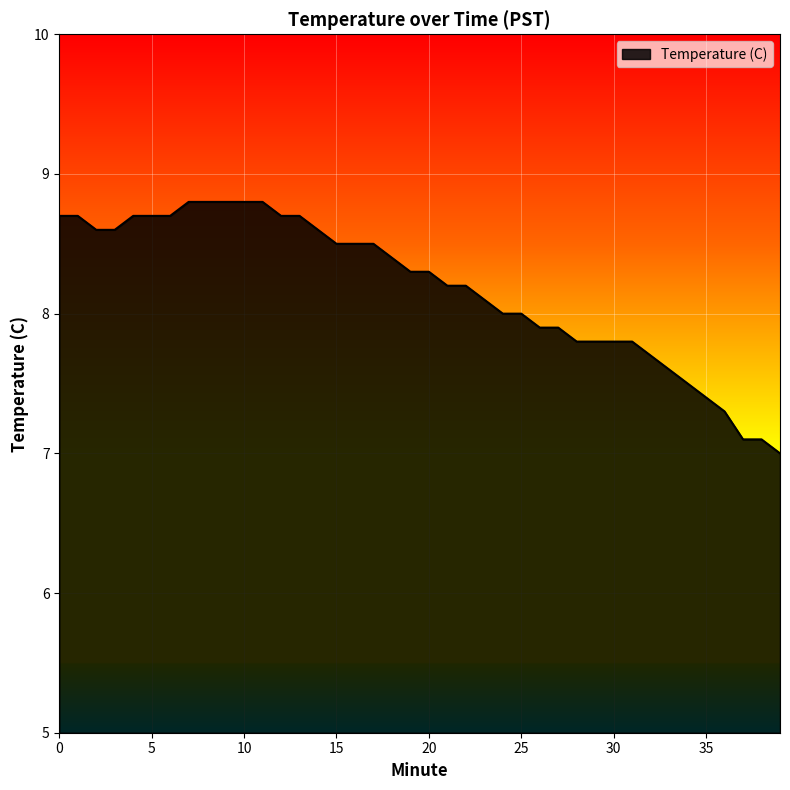

Does the chart have visible grid lines?

Yes